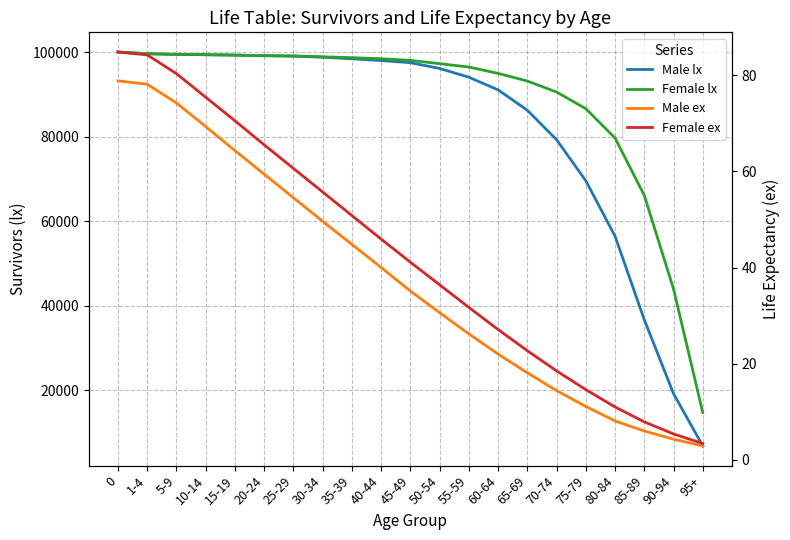

Reading left to right, transcribe all the data shown in this chart.

Male lx: 0=100000.0	1-4=99577.0	5-9=99462.0	10-14=99347.0	15-19=99280.0	20-24=99117.0	25-29=99032.0	30-34=98773.0	35-39=98398.0	40-44=97981.0	45-49=97476.0	50-54=96108.0	55-59=94040.0	60-64=91054.0	65-69=86227.0	70-74=79264.0	75-79=69553.0	80-84=56443.0	85-89=36683.0	90-94=19206.0	95+=6839.0
Female lx: 0=100000.0	1-4=99622.0	5-9=99403.0	10-14=99388.0	15-19=99253.0	20-24=99164.0	25-29=99076.0	30-34=98872.0	35-39=98661.0	40-44=98418.0	45-49=98026.0	50-54=97252.0	55-59=96448.0	60-64=94947.0	65-69=93138.0	70-74=90539.0	75-79=86600.0	80-84=79657.0	85-89=66099.0	90-94=43956.0	95+=14720.0
Male ex: 0=78.8	1-4=78.1	5-9=74.2	10-14=69.3	15-19=64.3	20-24=59.4	25-29=54.5	30-34=49.6	35-39=44.8	40-44=40.0	45-49=35.1	50-54=30.6	55-59=26.2	60-64=22.0	65-69=18.1	70-74=14.4	75-79=11.1	80-84=8.1	85-89=6.0	90-94=4.3	95+=2.9
Female ex: 0=84.8	1-4=84.2	5-9=80.3	10-14=75.4	15-19=70.5	20-24=65.5	25-29=60.6	30-34=55.7	35-39=50.8	40-44=45.9	45-49=41.1	50-54=36.4	55-59=31.7	60-64=27.1	65-69=22.7	70-74=18.5	75-79=14.6	80-84=11.0	85-89=7.9	90-94=5.4	95+=3.4